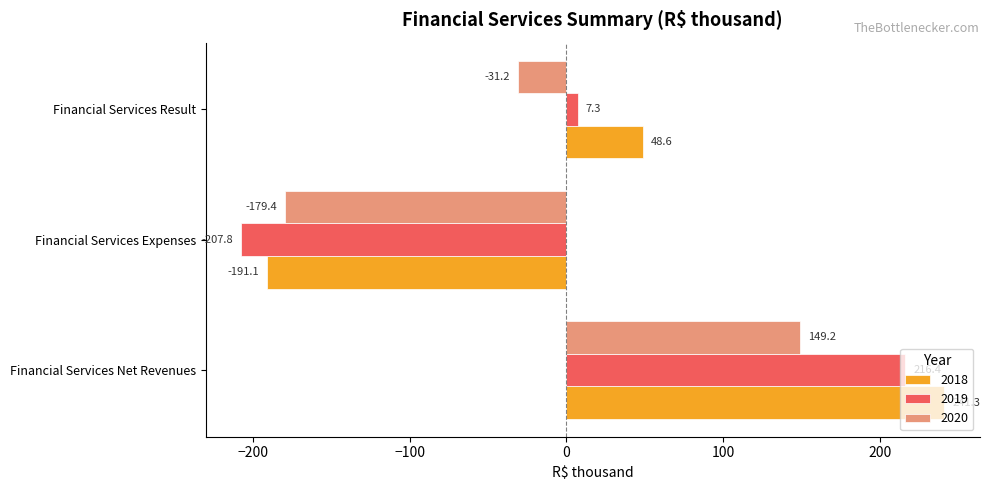

Is the value of 2019 at Financial Services Result greater than the value of 2018 at Financial Services Expenses?

Yes